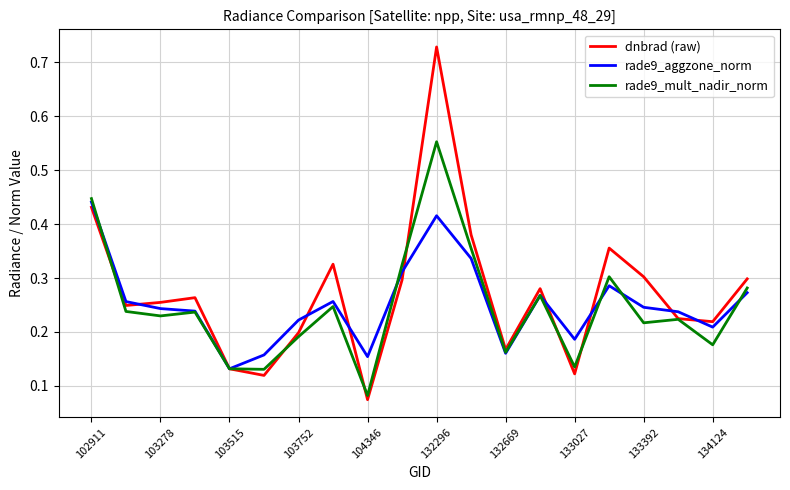

Rank the series by their maximum value, from lowest to highest.

rade9_aggzone_norm, rade9_mult_nadir_norm, dnbrad (raw)